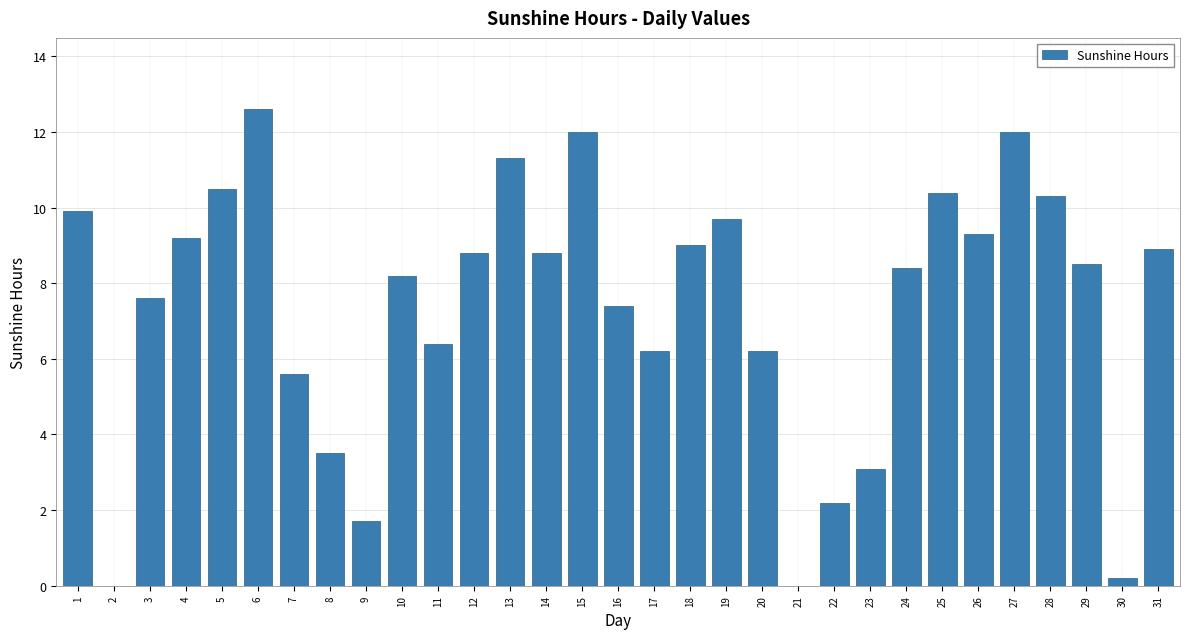

Between 8 and 7, which is larger?

7